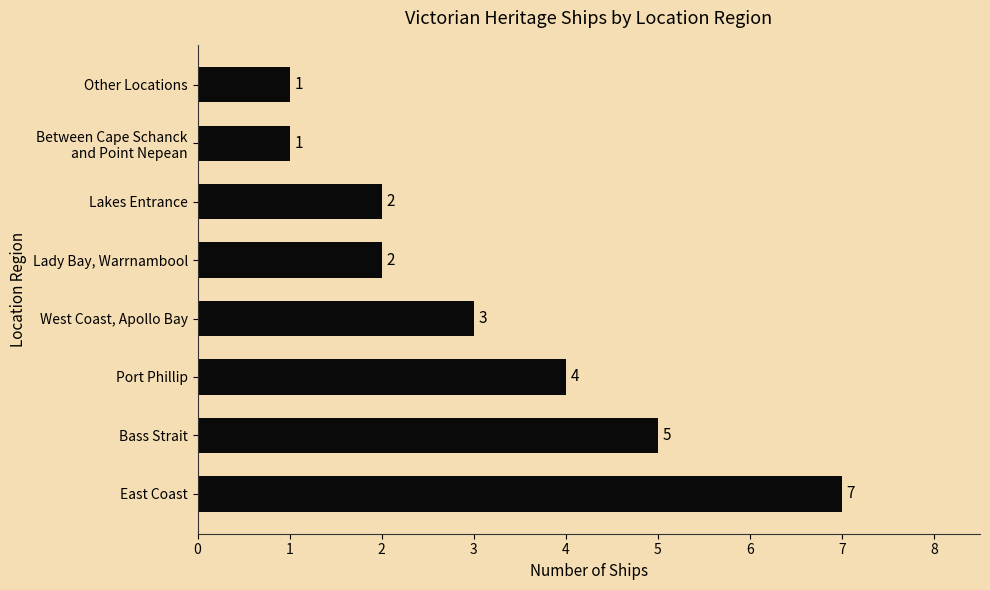

What is the ratio of the value at Bass Strait to the value at East Coast?

0.7